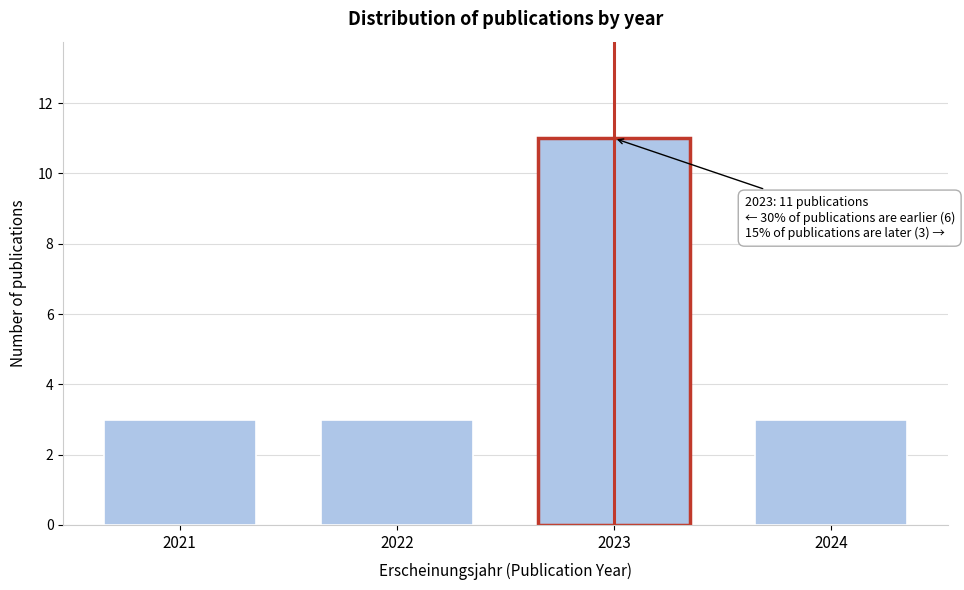

Reading right to left, list all the values displayed in this chart.

3	11	3	3